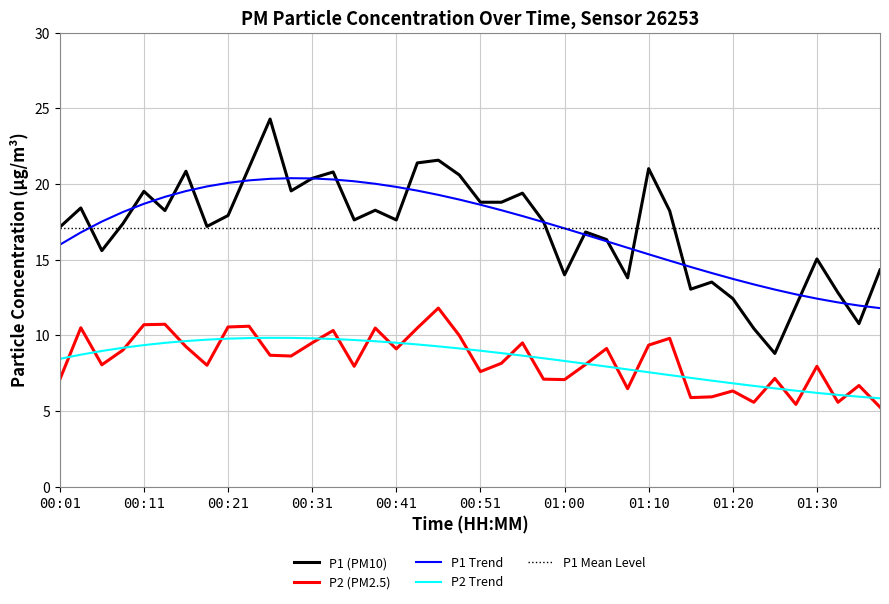

How many categories are shown in the chart?

40